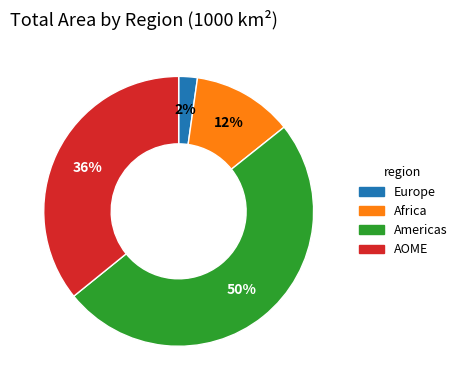

Which slice is the smallest?

Europe